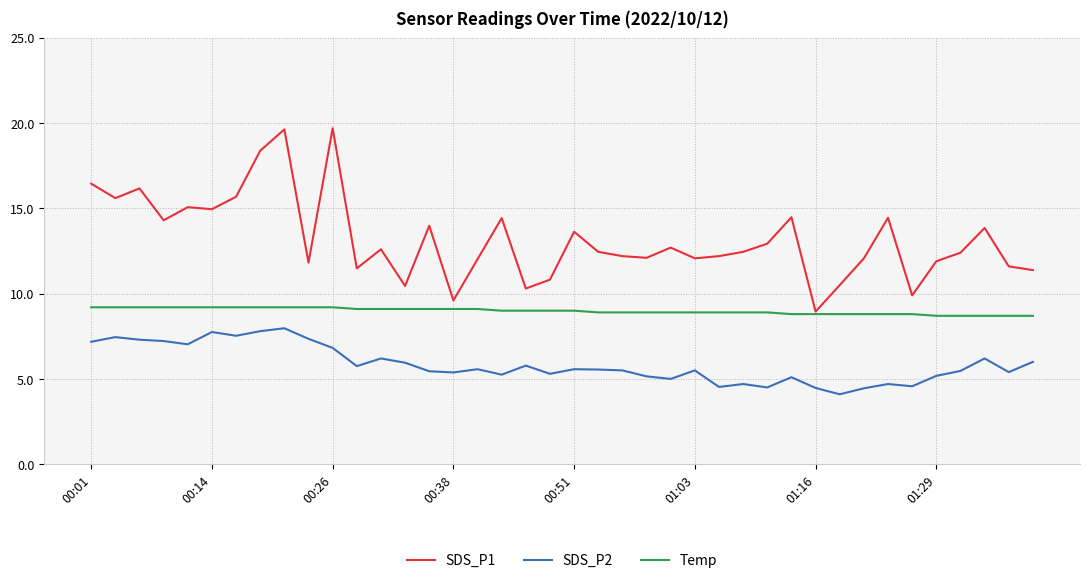

What is the maximum value for SDS_P1?

19.7